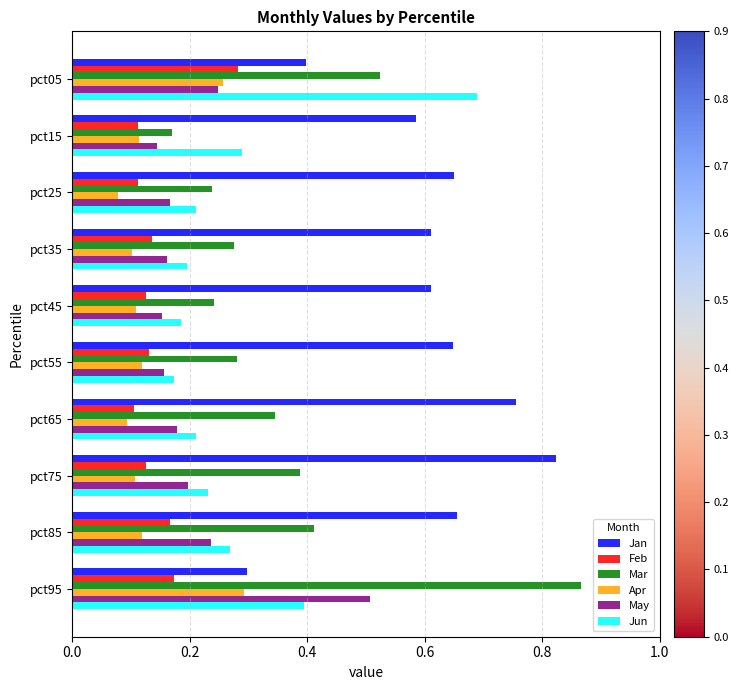

Count the number of data series in this chart.

6